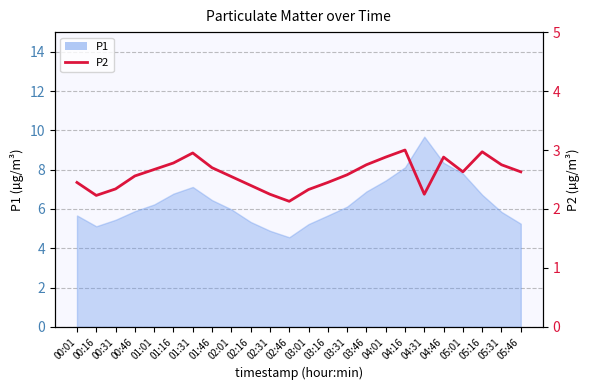

Which category has the lowest value across all series?

02:46